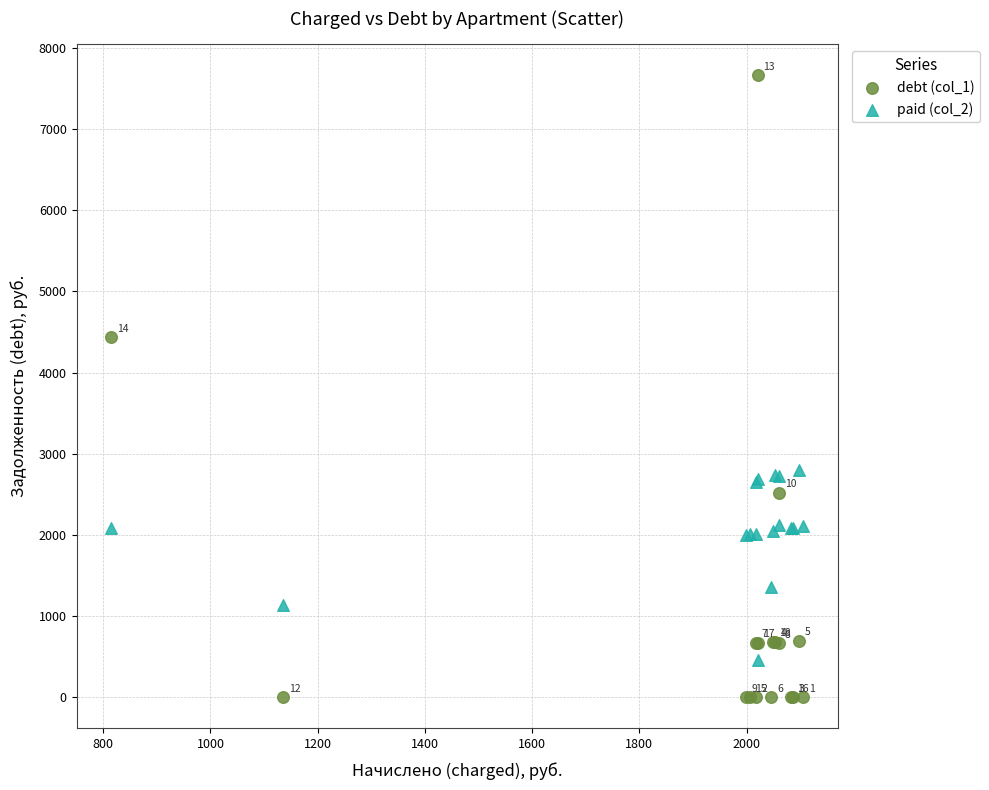

In the debt (col_1) series, what Y value is closest to 3831?

4436.2